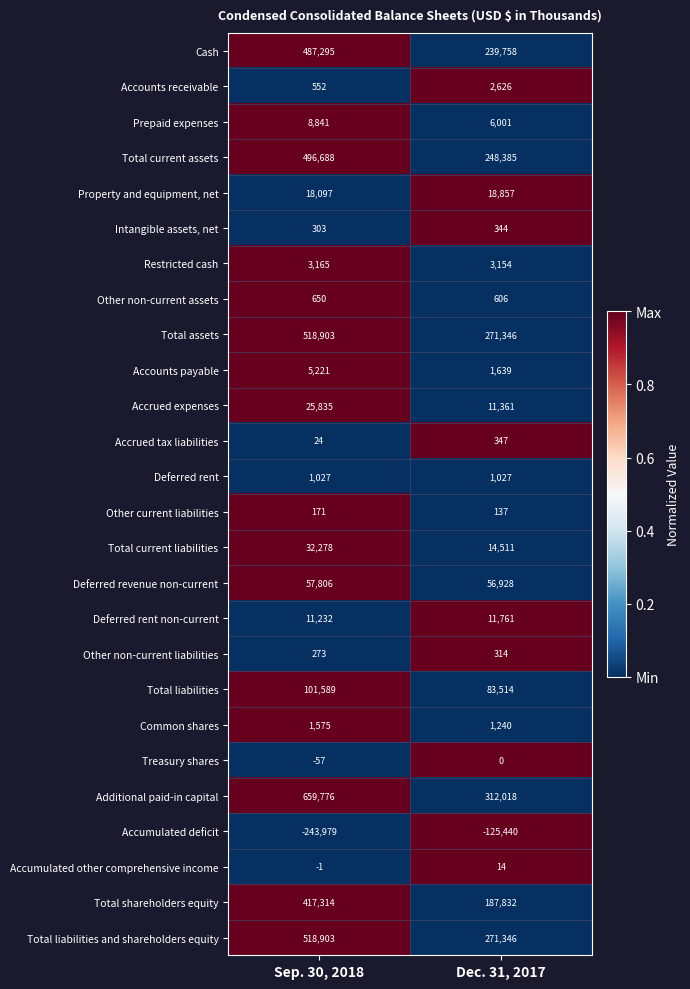

Is the value of Property and equipment, net at Dec. 31, 2017 greater than the value of Deferred rent non-current at Sep. 30, 2018?

Yes